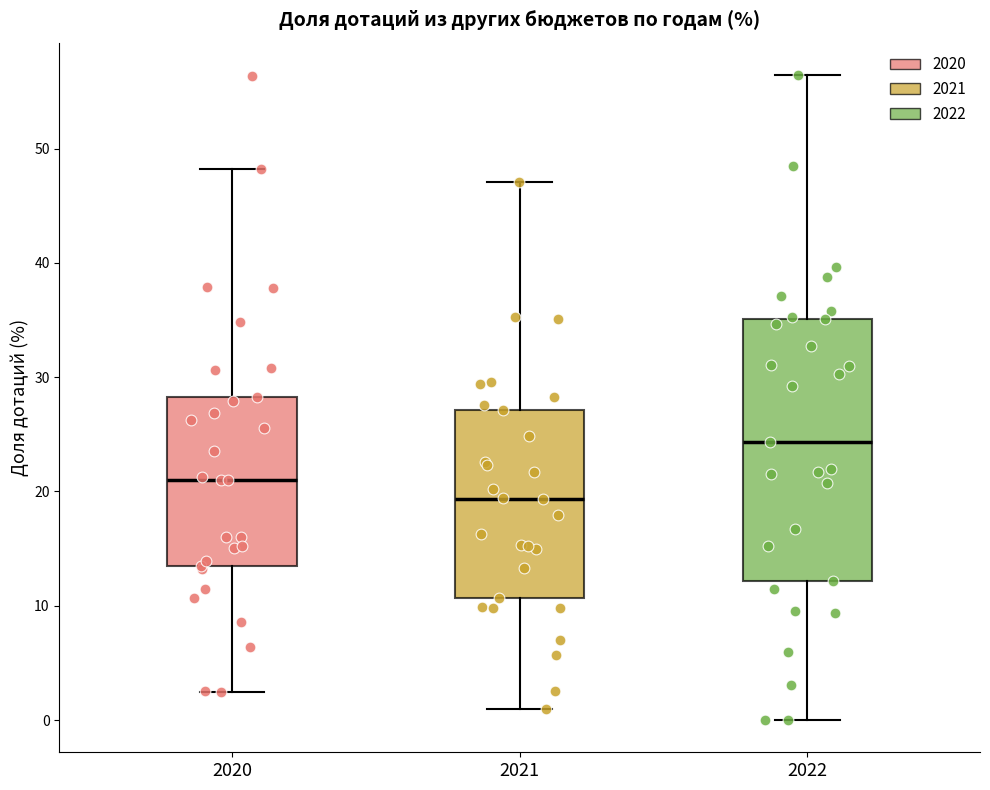

Which box is the tallest, from its lower edge to its upper edge?

2022